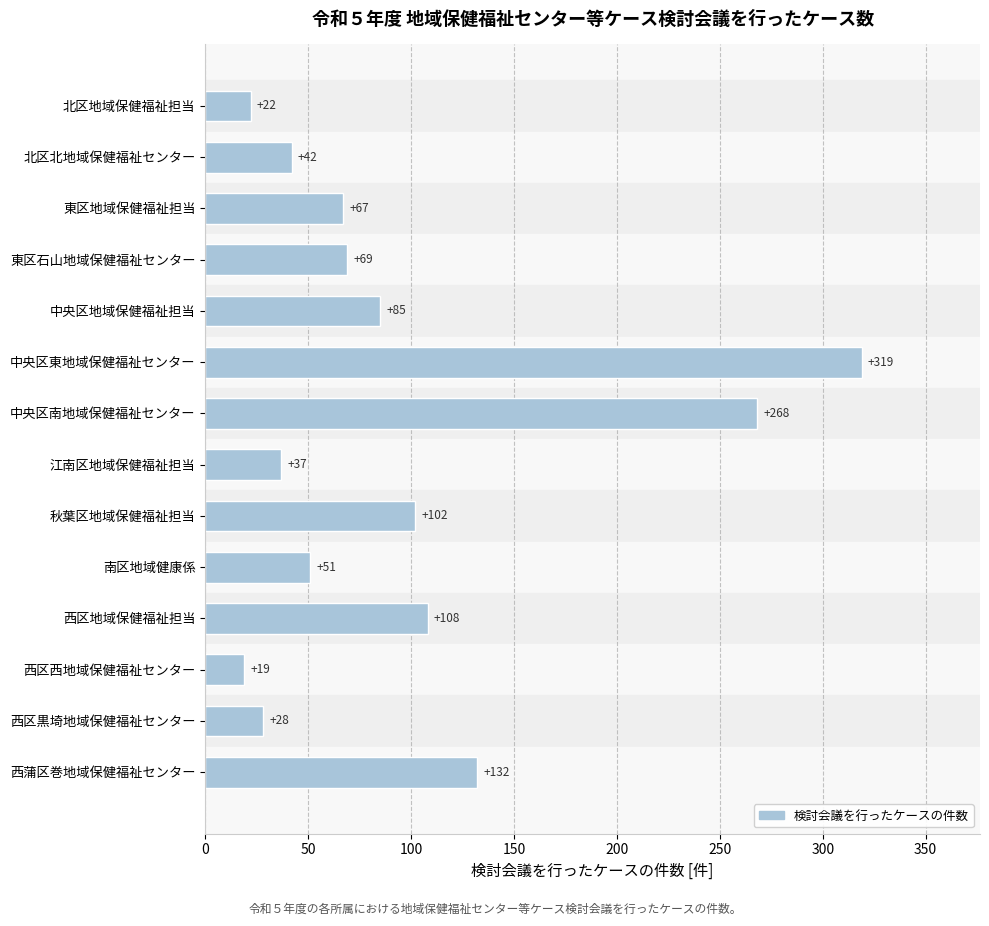

What is the sum of all values?

1349